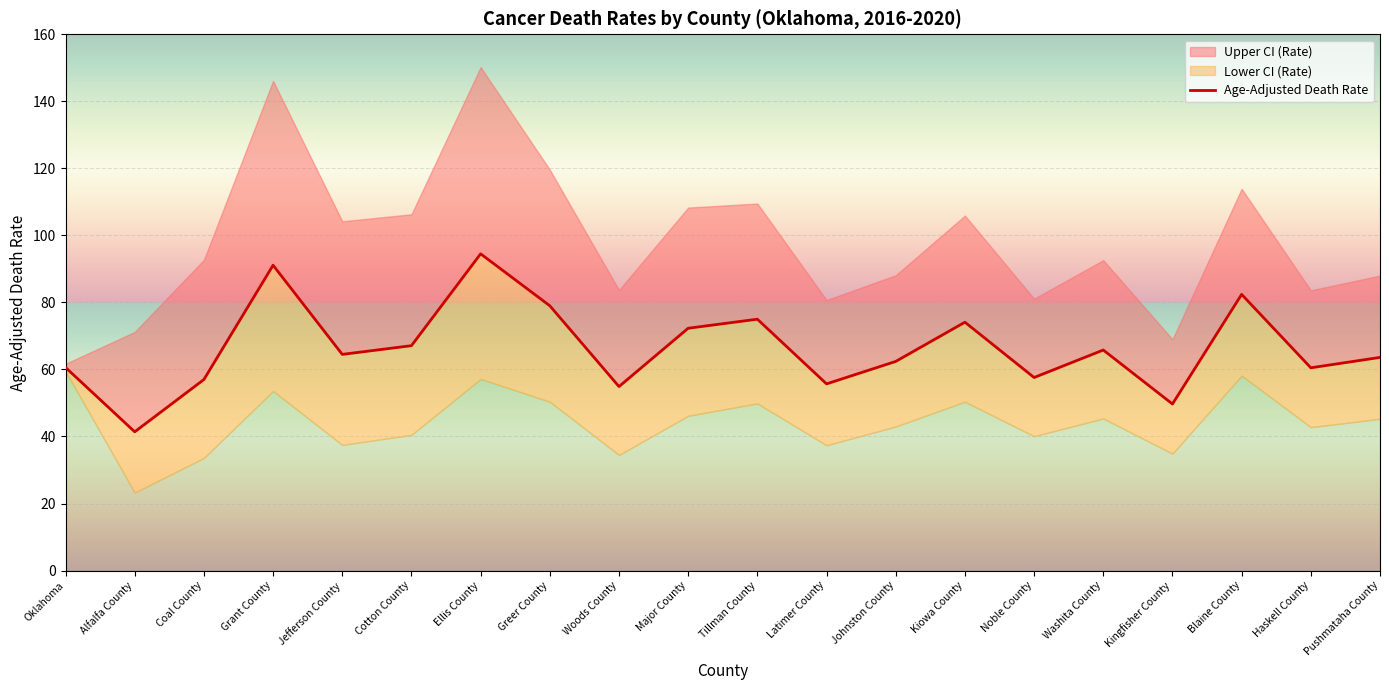

How many values are below 64?

10